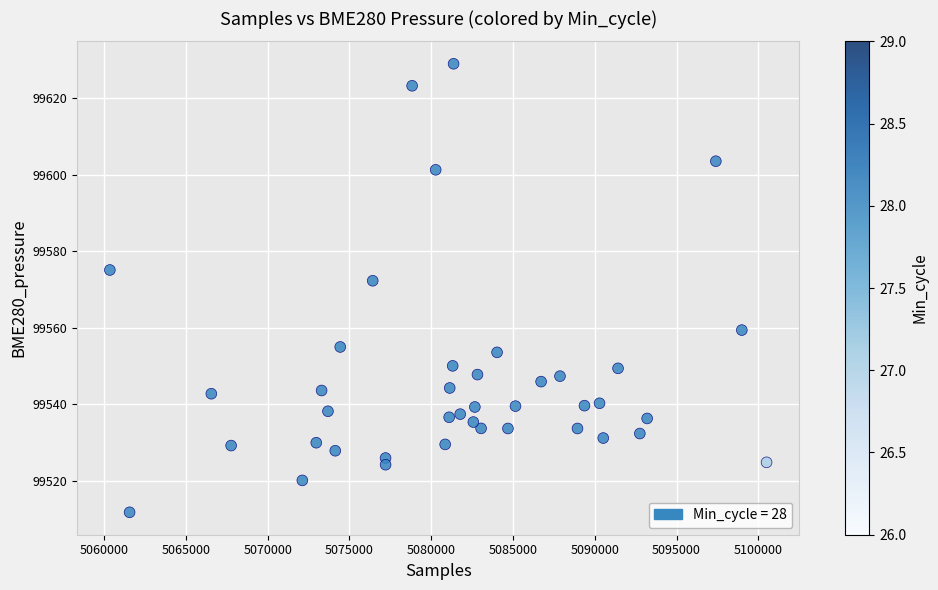

What Y value in the scatter plot is closest to 99570?

99572.3